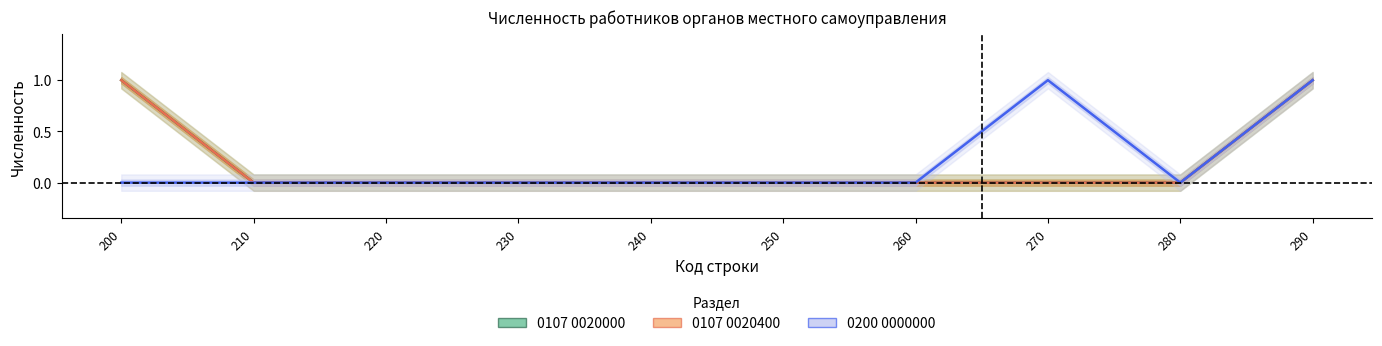

Which series has the widest spread of values?

фактически (0107 0020000)